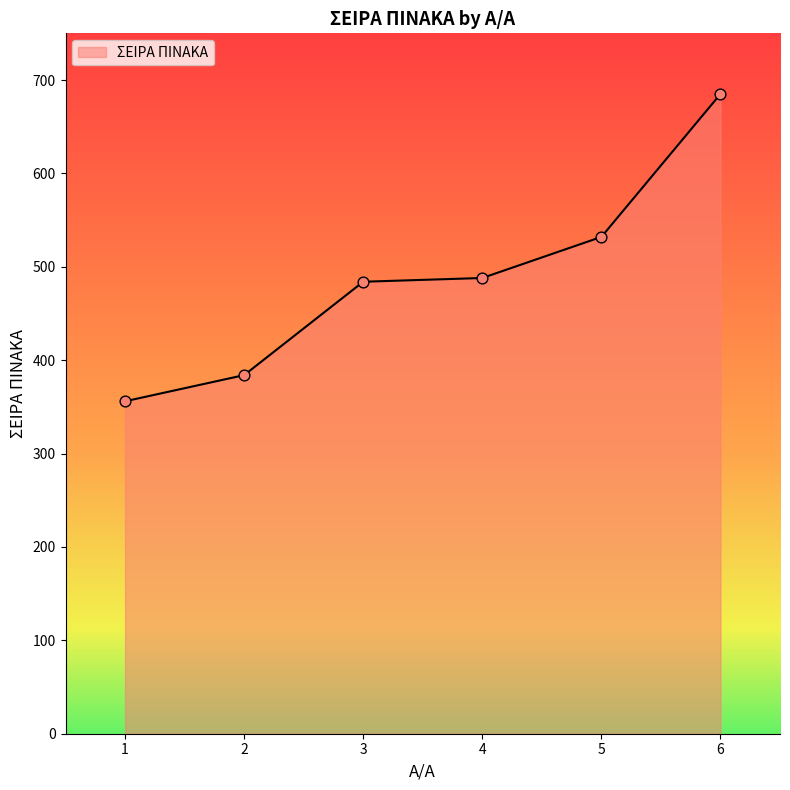

Which has a higher value, 1 or 6?

6